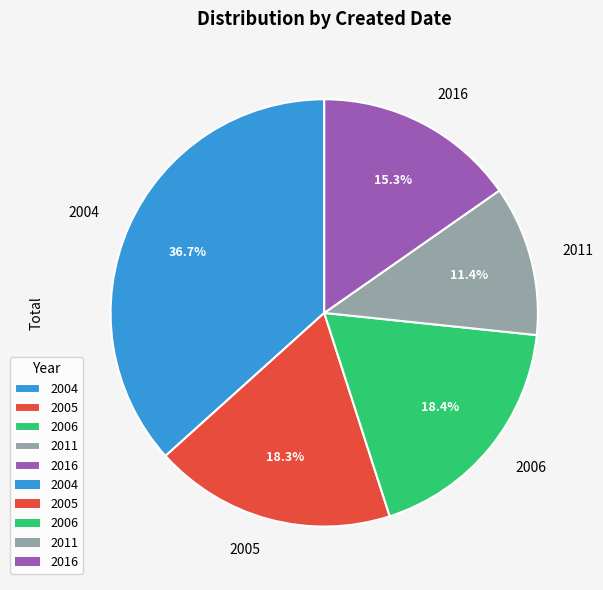

What percentage is NOT represented by 2011?

88.6%